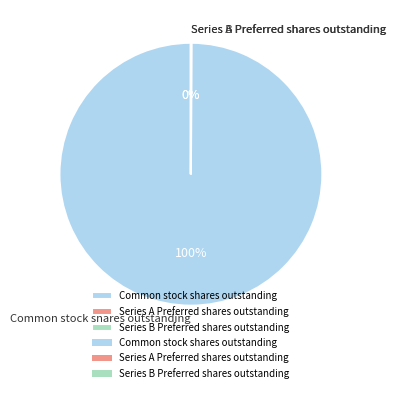

Which category accounts for the majority?

Common stock shares outstanding